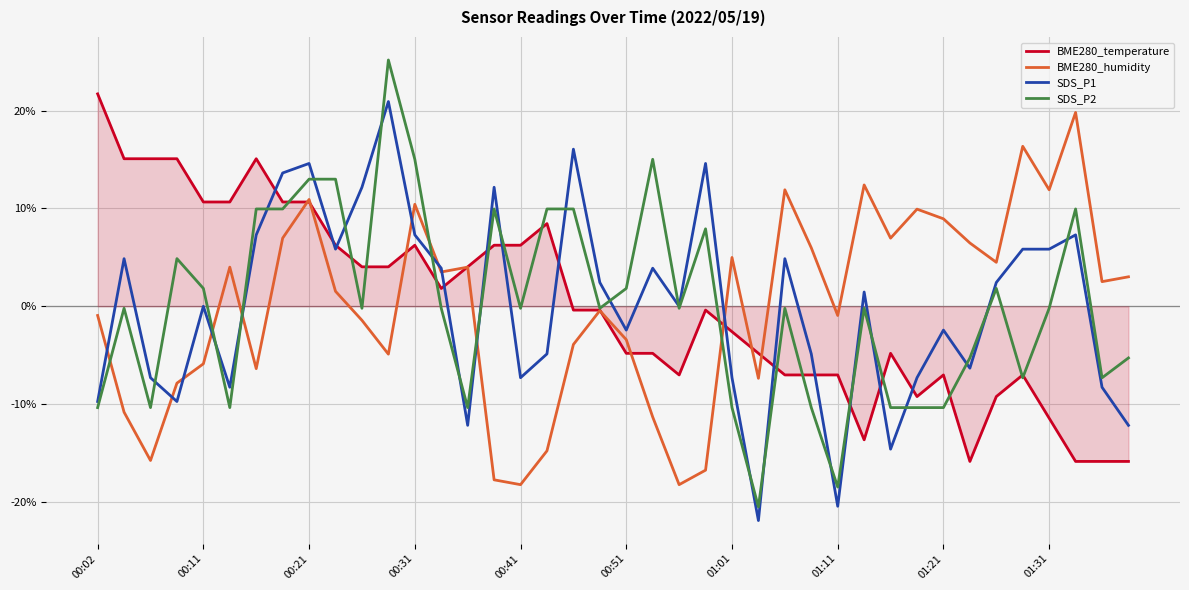

Reading left to right, what are all the values shown in this chart?

BME280_temperature: 2.2	1.5	1.5	1.5	1.1	1.1	1.5	1.1	1.1	0.6	0.4	0.4	0.6	0.2	0.4	0.6	0.6	0.8	-0.0	-0.0	-0.5	-0.5	-0.7	-0.0	-0.3	-0.5	-0.7	-0.7	-0.7	-1.4	-0.5	-0.9	-0.7	-1.6	-0.9	-0.7	-1.1	-1.6	-1.6	-1.6
BME280_humidity: -0.1	-1.1	-1.6	-0.8	-0.6	0.4	-0.6	0.7	1.1	0.2	-0.1	-0.5	1.0	0.4	0.4	-1.8	-1.8	-1.5	-0.4	-0.0	-0.3	-1.1	-1.8	-1.7	0.5	-0.7	1.2	0.6	-0.1	1.2	0.7	1.0	0.9	0.6	0.4	1.6	1.2	2.0	0.3	0.3
SDS_P1: -1.0	0.5	-0.7	-1.0	0.0	-0.8	0.7	1.4	1.5	0.6	1.2	2.1	0.7	0.4	-1.2	1.2	-0.7	-0.5	1.6	0.2	-0.2	0.4	0.0	1.5	-0.7	-2.2	0.5	-0.5	-2.0	0.1	-1.5	-0.7	-0.2	-0.6	0.2	0.6	0.6	0.7	-0.8	-1.2
SDS_P2: -1.0	-0.0	-1.0	0.5	0.2	-1.0	1.0	1.0	1.3	1.3	-0.0	2.5	1.5	-0.0	-1.0	1.0	-0.0	1.0	1.0	-0.0	0.2	1.5	-0.0	0.8	-1.0	-2.0	-0.0	-1.0	-1.8	-0.0	-1.0	-1.0	-1.0	-0.5	0.2	-0.7	-0.0	1.0	-0.7	-0.5